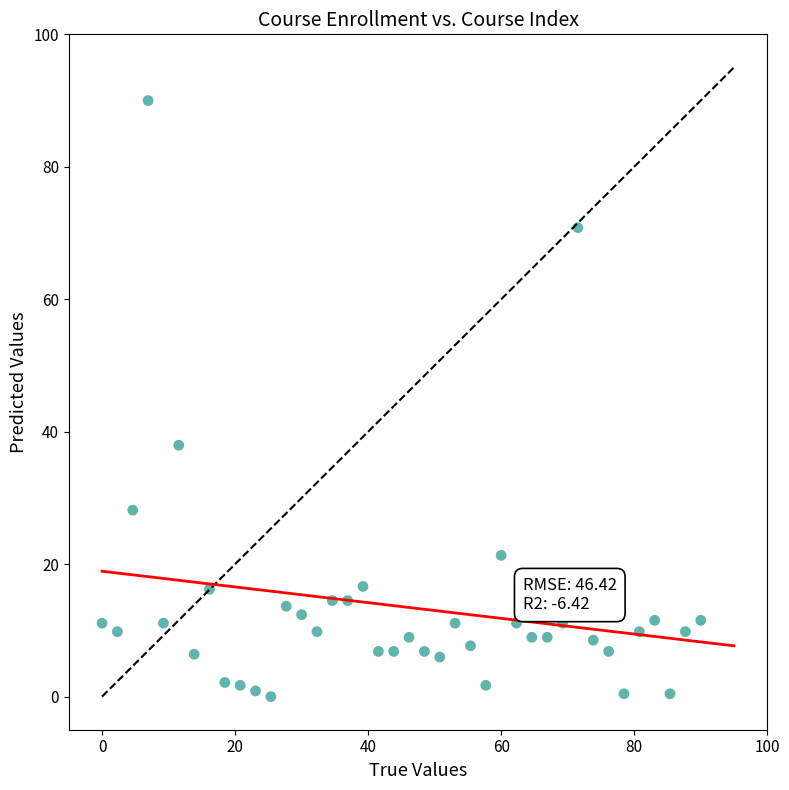

What Y value in the scatter plot is closest to 45?

38.0